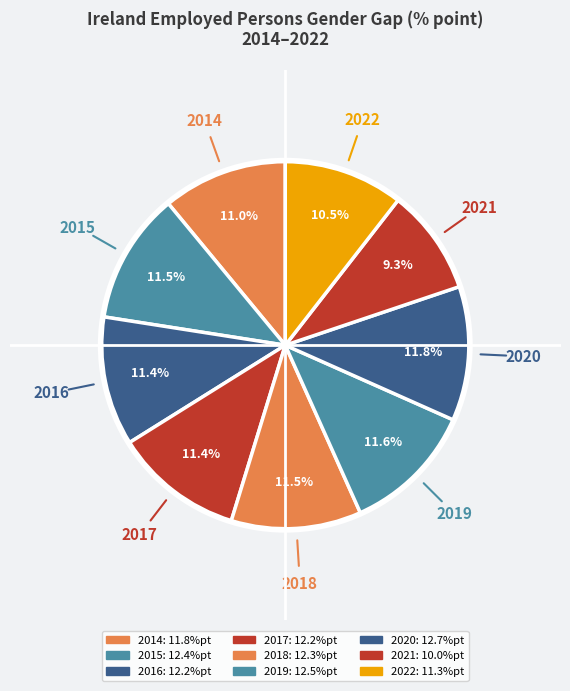

Do 2015 and 2019 together represent more than half of the pie?

No